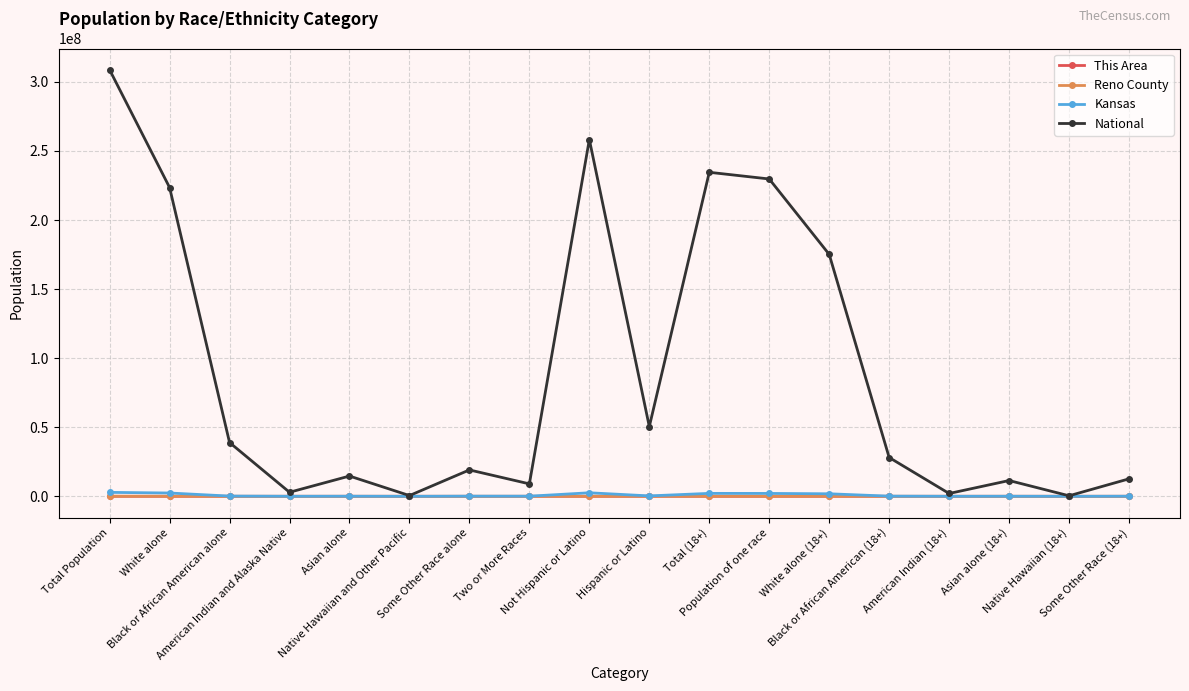

What is the approximate value of This Area at Black or African American alone, to the nearest 50?

50